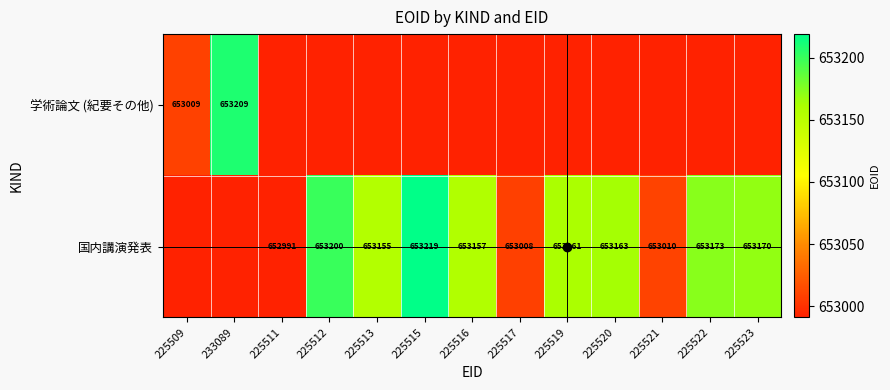

The value of 国内講演発表 at 225517 is 653008. True or false?

True